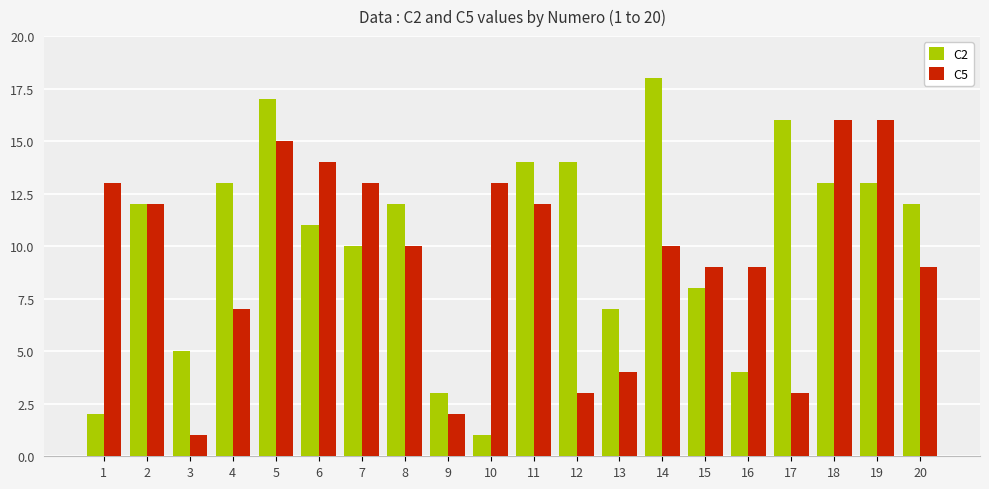

How many categories are shown in the chart?

20